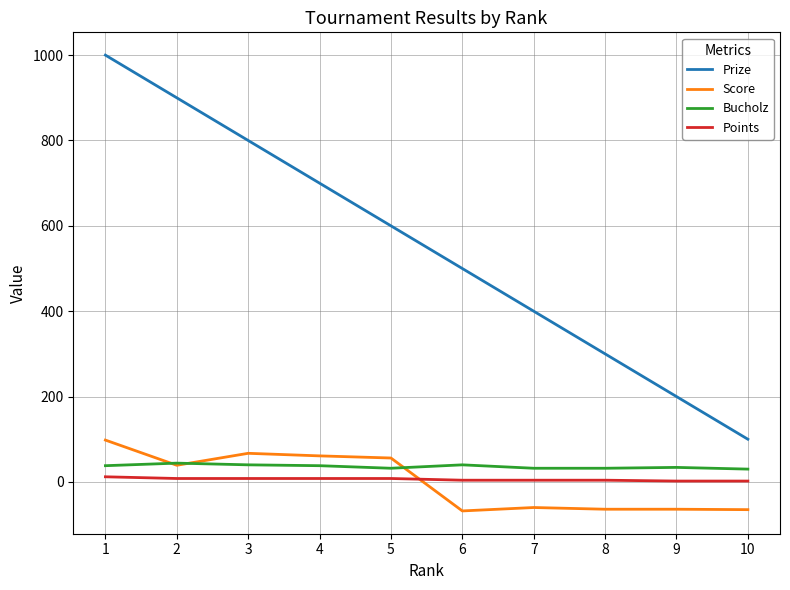

Rank the series by their maximum value, from lowest to highest.

Points, Bucholz, Score, Prize